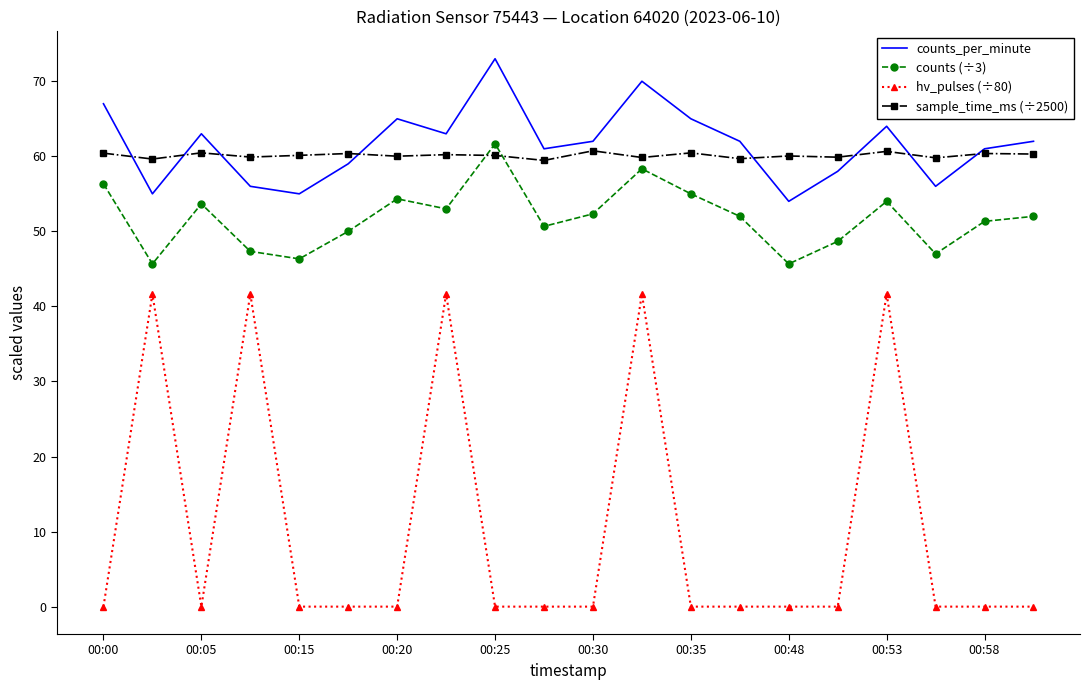

True or false: hv_pulses (÷80) and counts (÷3) cross at least once.

False